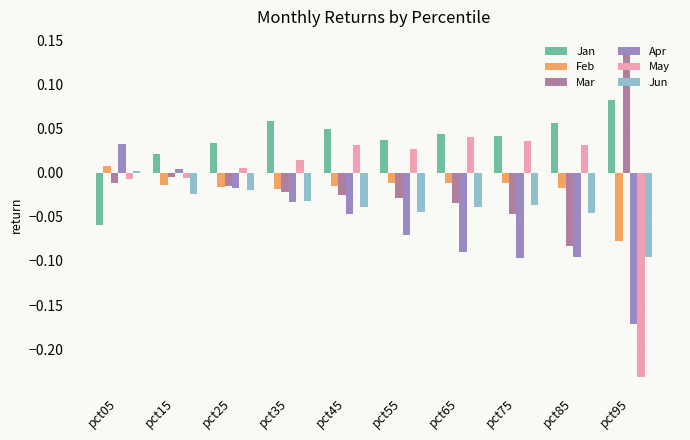

At which category does the chart reach its peak across all series?

pct95